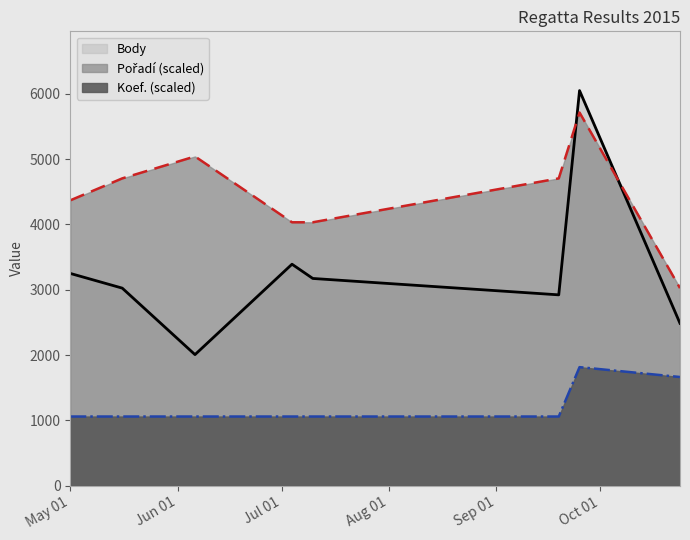

What is the difference between the maximum and second lowest values in the Koef. series?

756.0